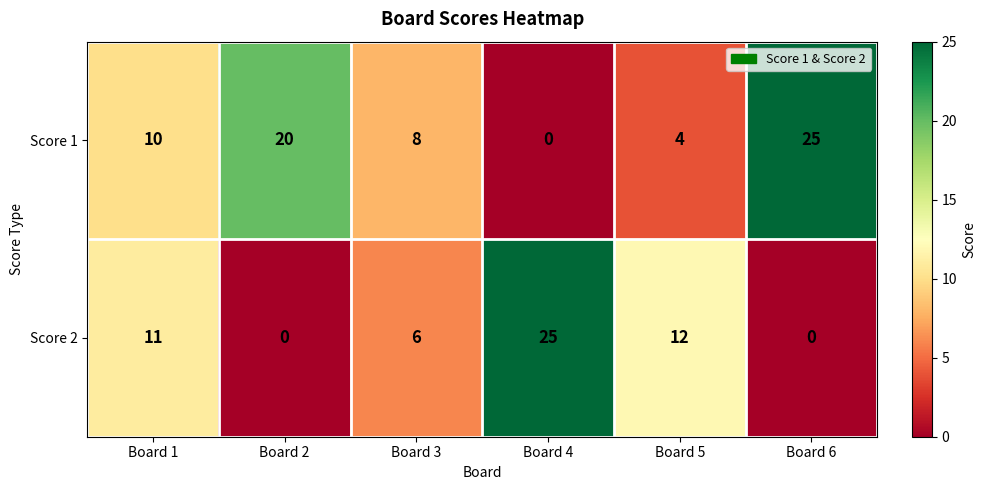

Rank the series at Board 4 from highest to lowest value.

Score 2, Score 1